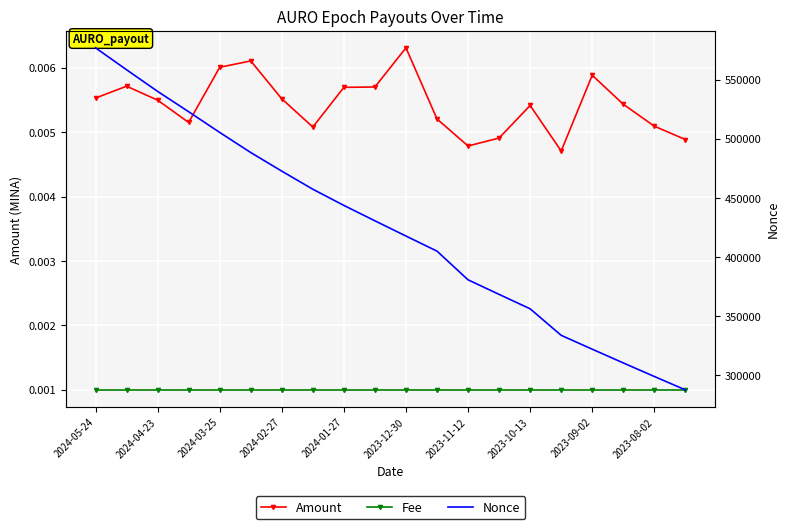

What is the sum of the Nonce values at 13 and 2024-04-23?

926797.0